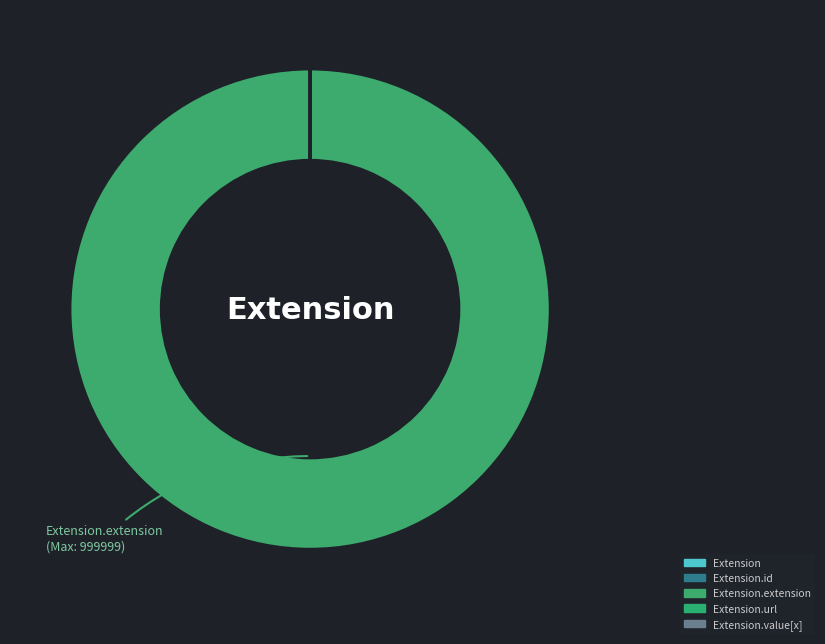

Is Extension.id the majority of the pie?

No